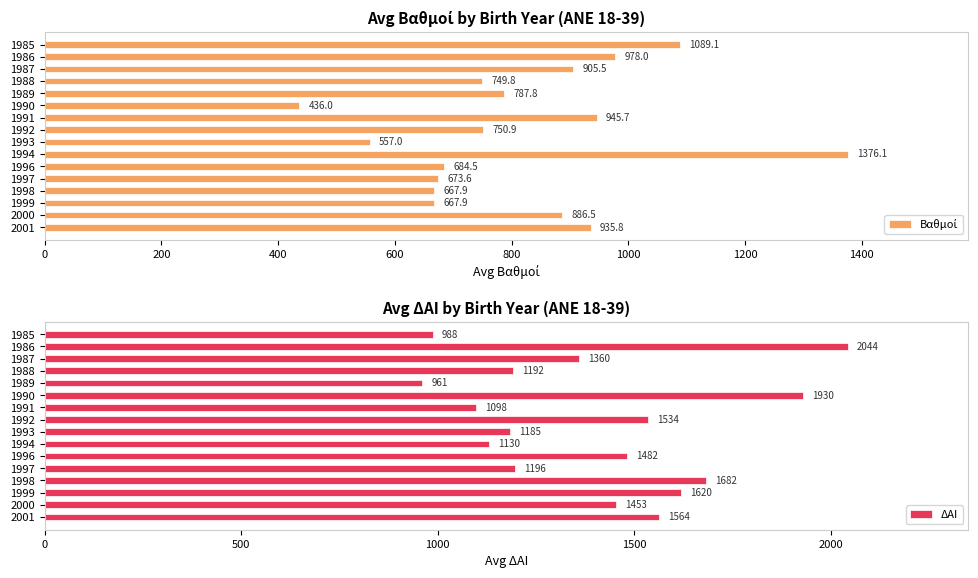

How many distinct data groups are displayed?

2